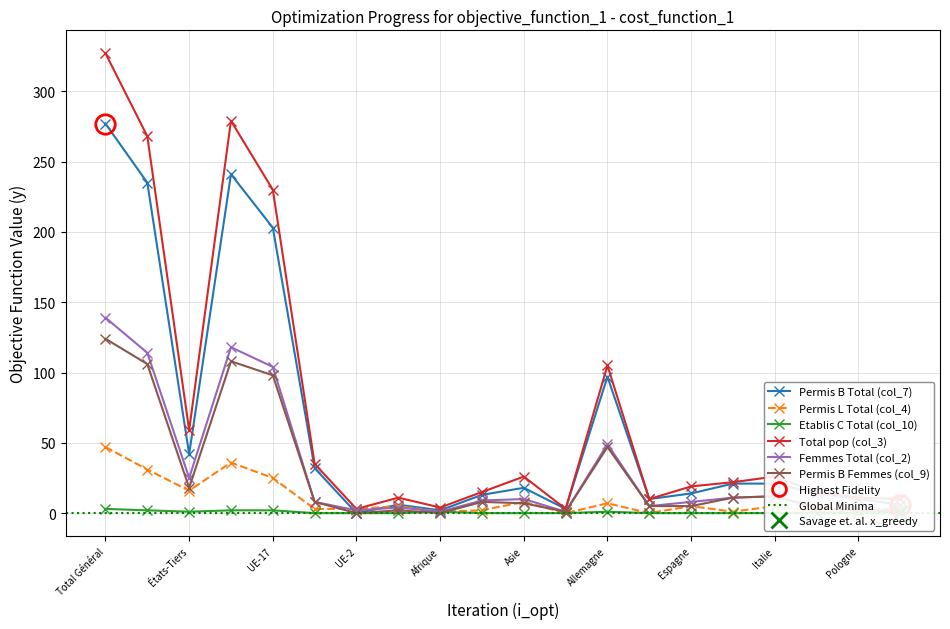

What is the sum of all Etablis C Total (col_10) values?

12